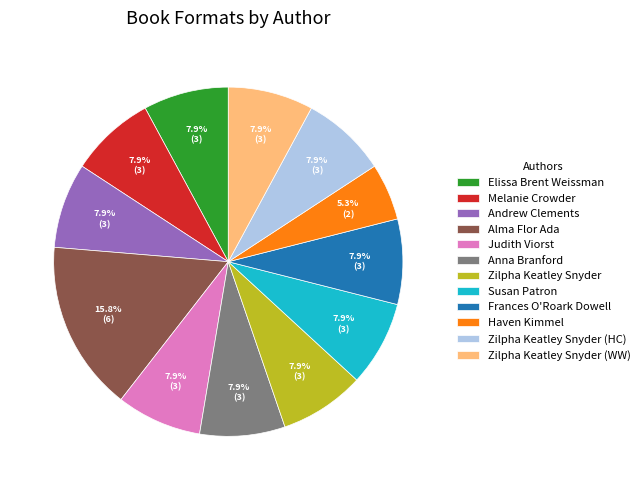

How many slices are in this pie chart?

12